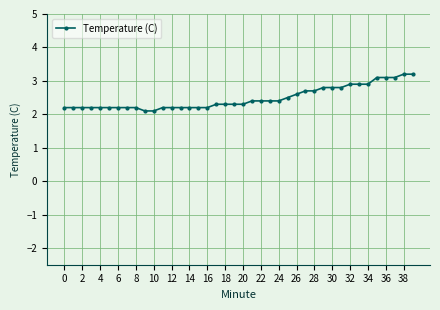

What is the maximum value shown in the chart?

3.2